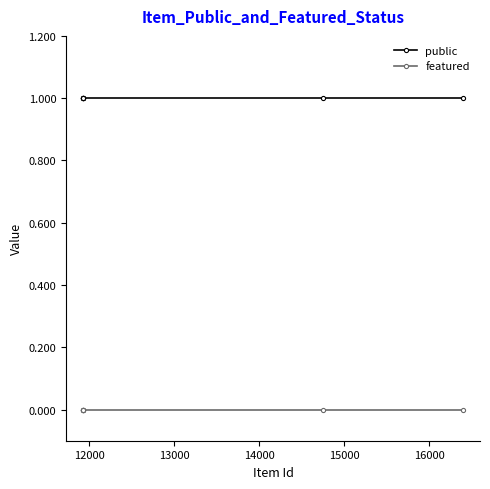

Which series has the largest total across all categories?

public